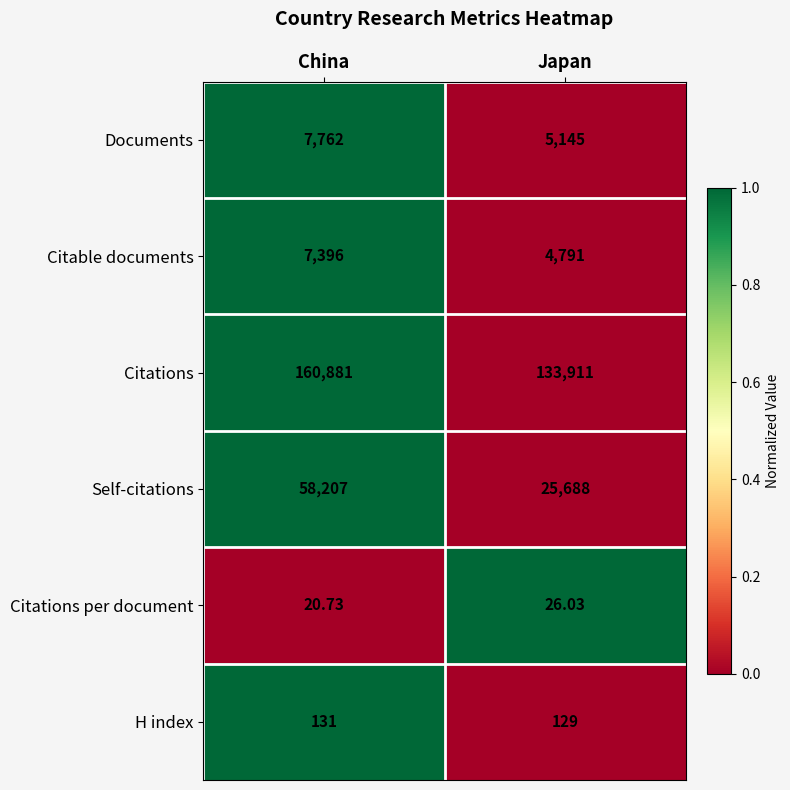

List the series in order of their peak value, lowest first.

Citations per document, H index, Citable documents, Documents, Self-citations, Citations